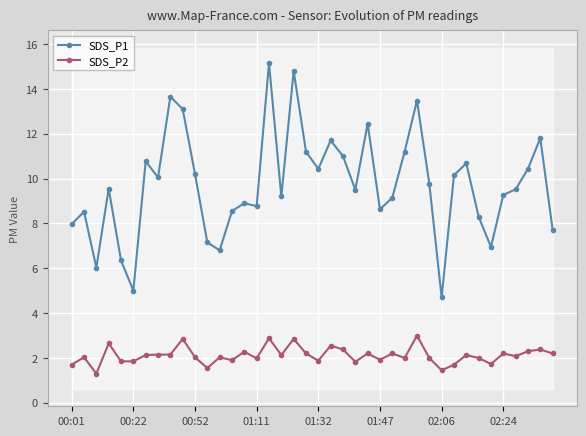

What is the difference between the second highest and second lowest values in the SDS_P1 series?

9.8